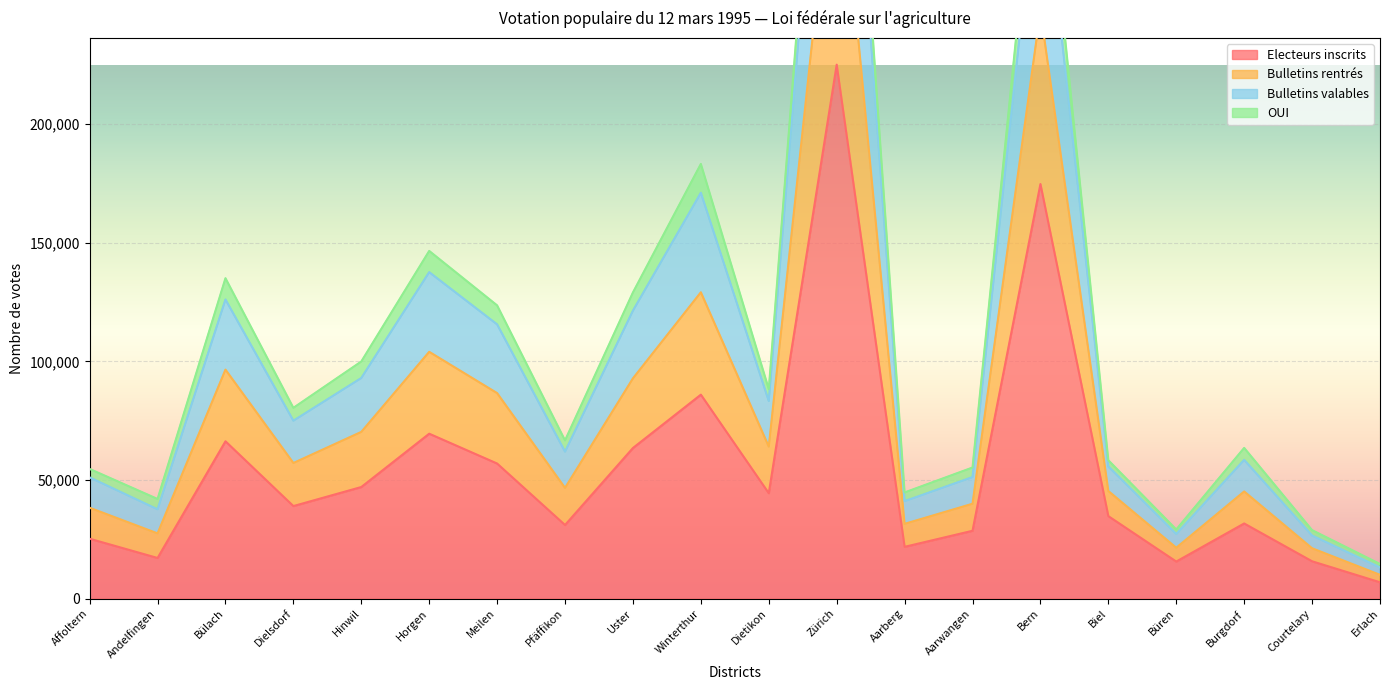

What position from the left is Erlach?

20